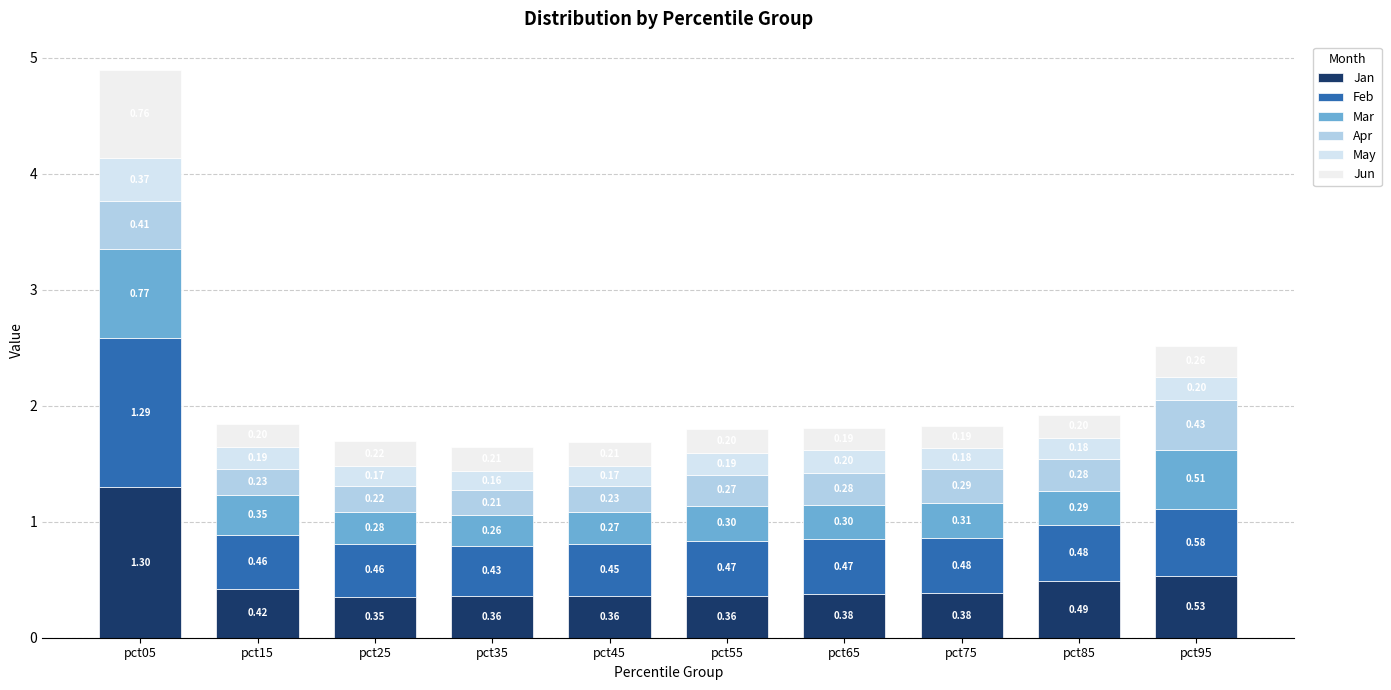

How many bars are there in total?

10